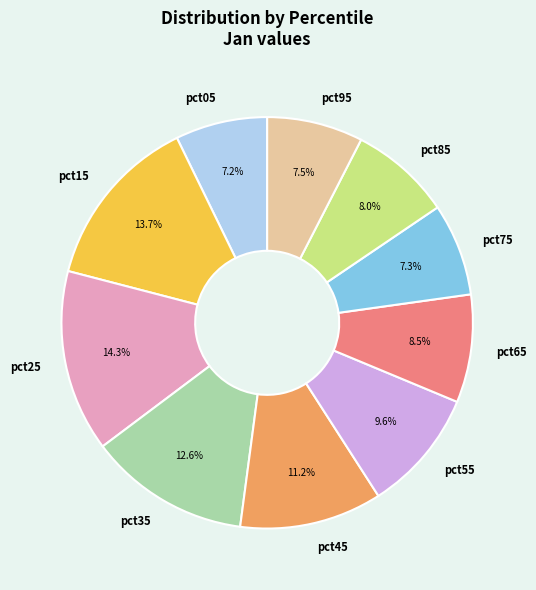

Between pct55 and pct25, which is larger?

pct25